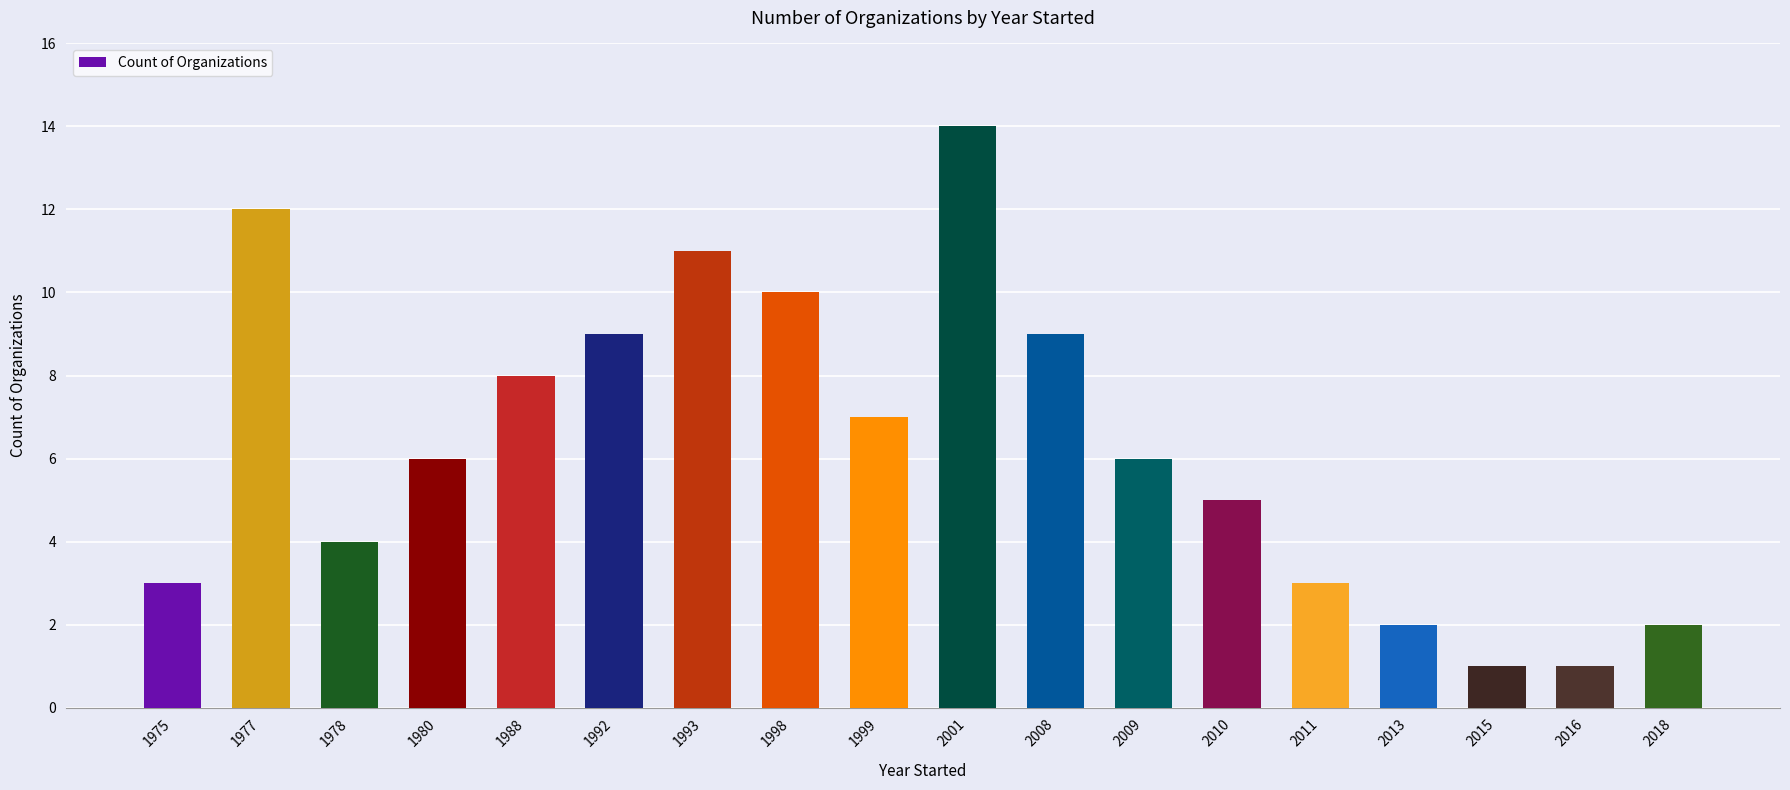

What is the change in value from 1978 to 2010?

+1